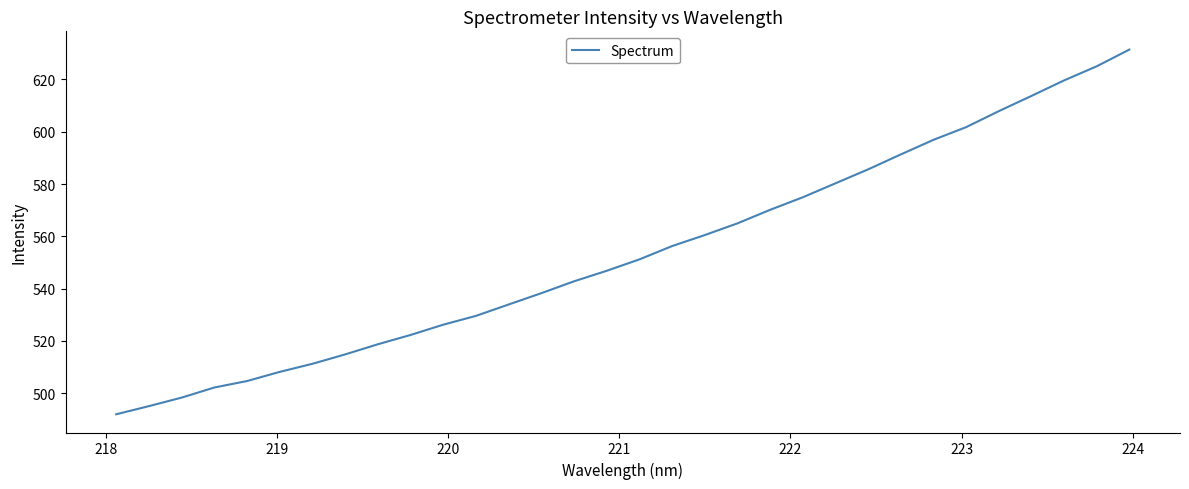

How many categories are shown in the chart?

32